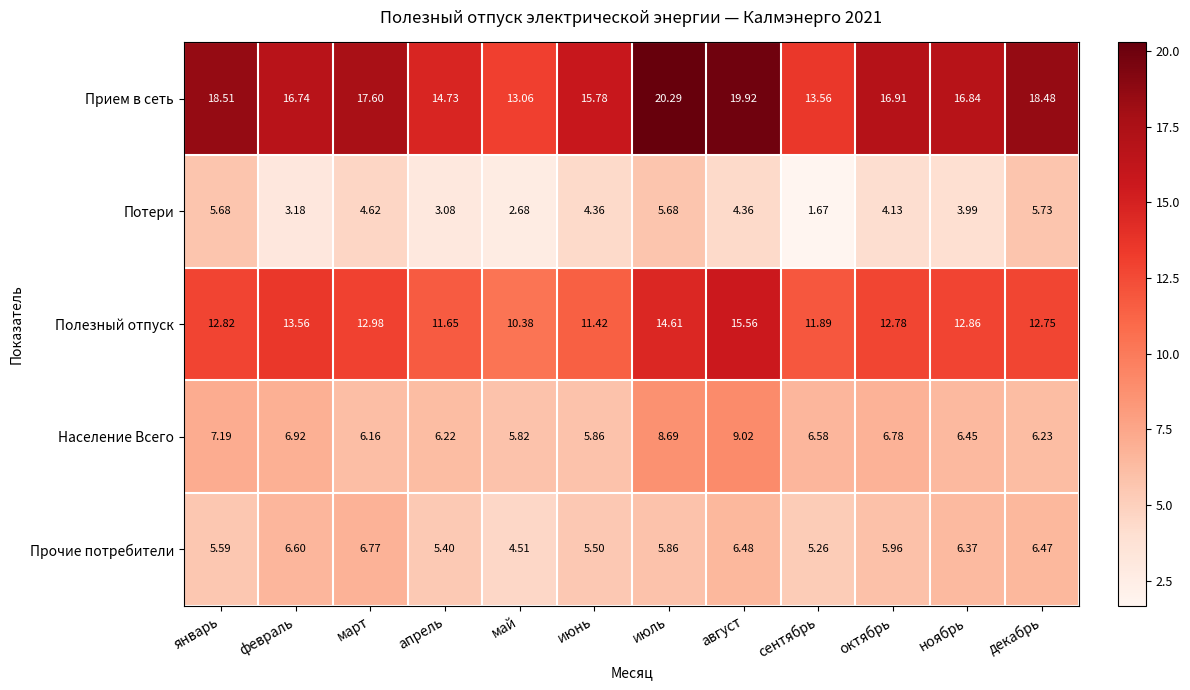

Between май and сентябрь, which series saw the biggest shift?

Полезный отпуск